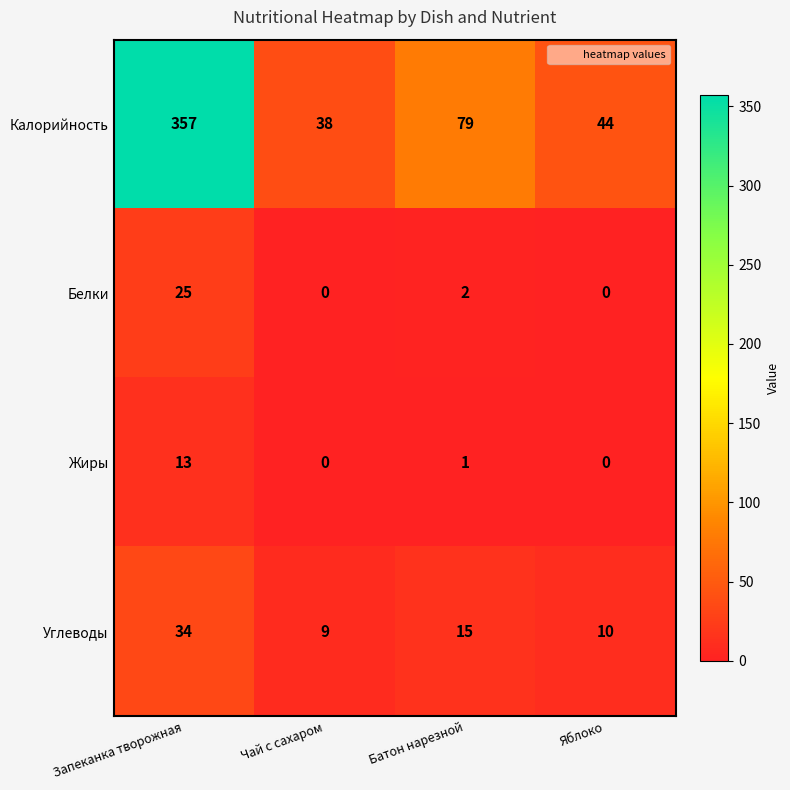

What is the average value of the Углеводы series?

17